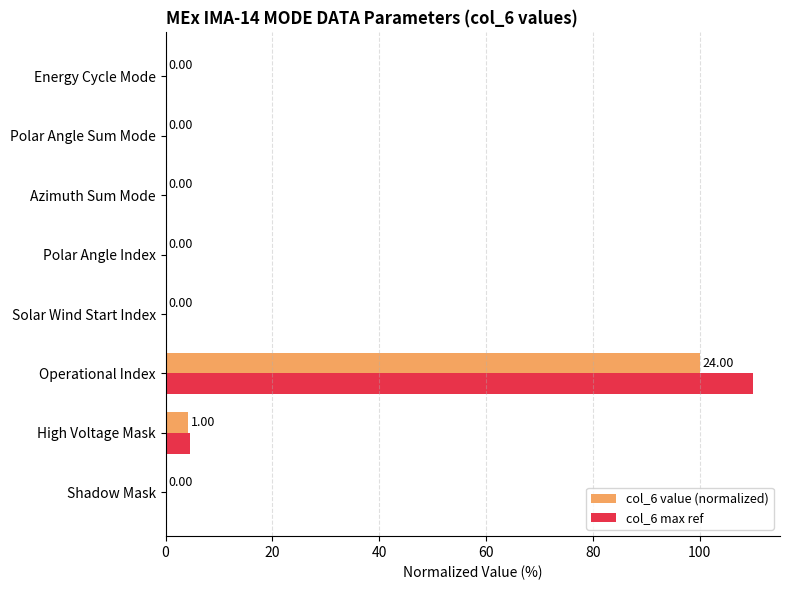

Which series has the largest total across all categories?

col_6 max ref